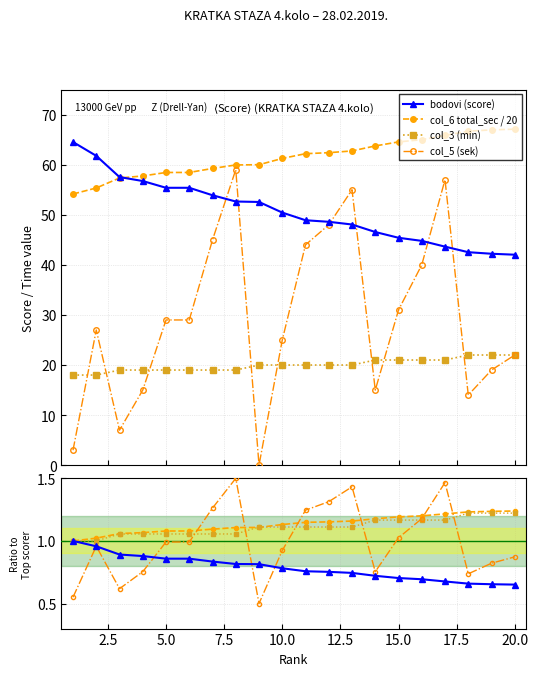

Which series has the largest total across all categories?

col_6 (seconds_total)